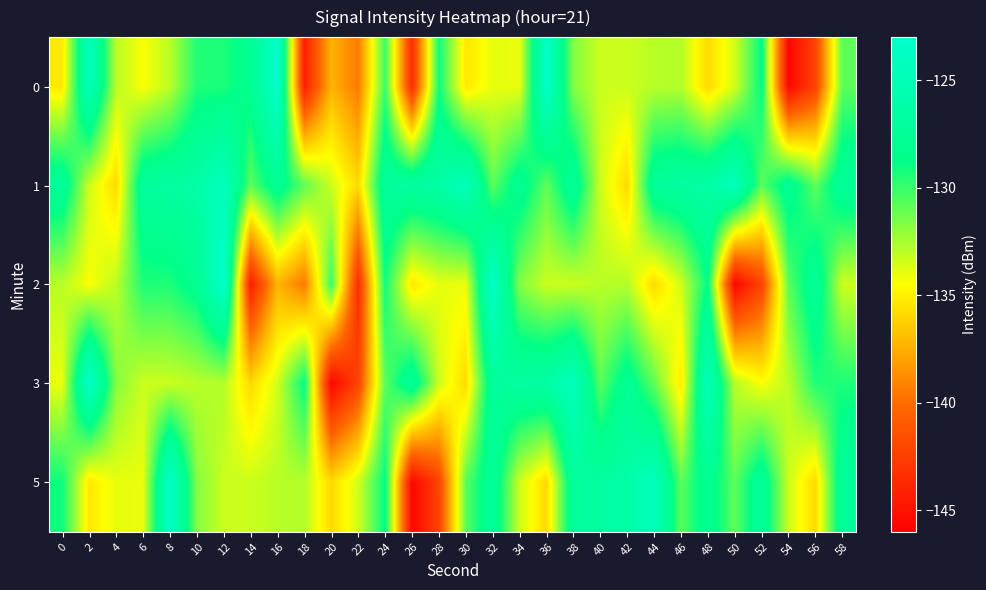

How many data points does each series have?

30